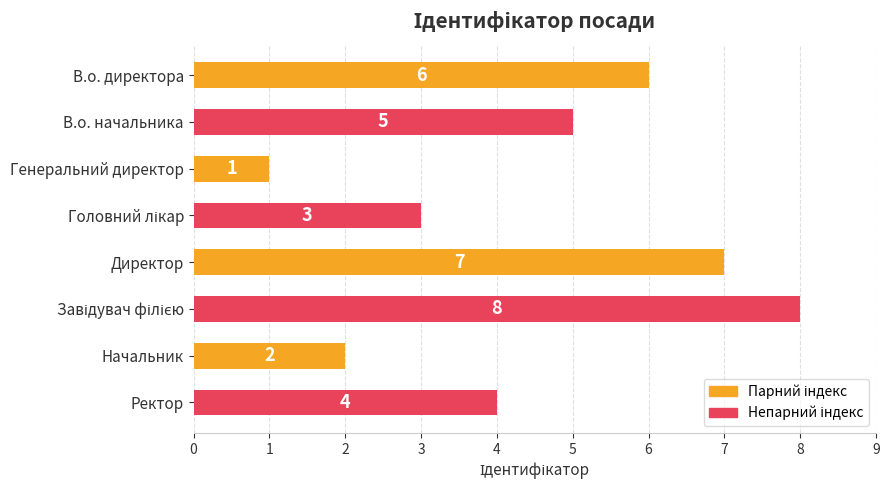

Between Директор and В.о. начальника, which is larger?

Директор